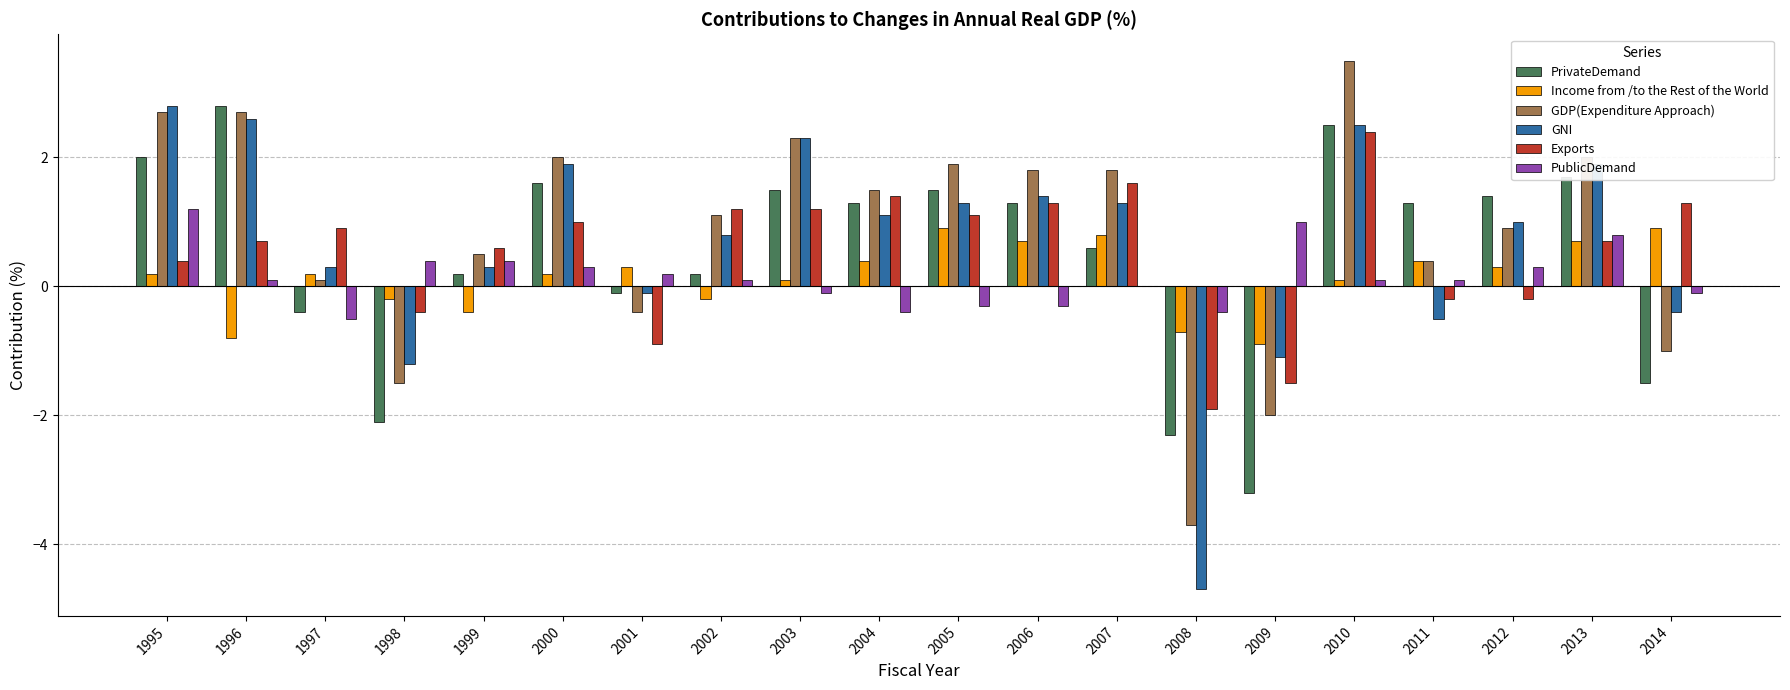

Reading left to right, extract all data points from this chart.

PrivateDemand: 2.0	2.8	-0.4	-2.1	0.2	1.6	-0.1	0.2	1.5	1.3	1.5	1.3	0.6	-2.3	-3.2	2.5	1.3	1.4	1.7	-1.5
Income from /to the Rest of the World: 0.2	-0.8	0.2	-0.2	-0.4	0.2	0.3	-0.2	0.1	0.4	0.9	0.7	0.8	-0.7	-0.9	0.1	0.4	0.3	0.7	0.9
GDP(Expenditure Approach): 2.7	2.7	0.1	-1.5	0.5	2.0	-0.4	1.1	2.3	1.5	1.9	1.8	1.8	-3.7	-2.0	3.5	0.4	0.9	2.0	-1.0
GNI: 2.8	2.6	0.3	-1.2	0.3	1.9	-0.1	0.8	2.3	1.1	1.3	1.4	1.3	-4.7	-1.1	2.5	-0.5	1.0	1.9	-0.4
Exports: 0.4	0.7	0.9	-0.4	0.6	1.0	-0.9	1.2	1.2	1.4	1.1	1.3	1.6	-1.9	-1.5	2.4	-0.2	-0.2	0.7	1.3
PublicDemand: 1.2	0.1	-0.5	0.4	0.4	0.3	0.2	0.1	-0.1	-0.4	-0.3	-0.3	0.0	-0.4	1.0	0.1	0.1	0.3	0.8	-0.1